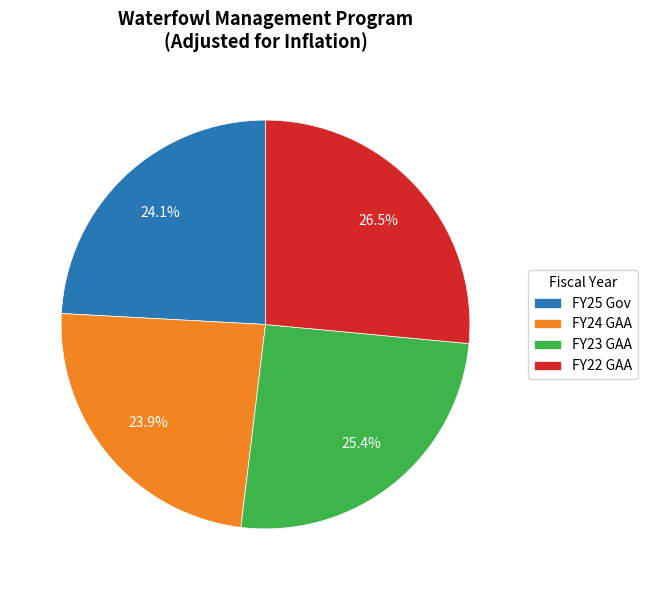

Which has a higher value, FY22 GAA or FY24 GAA?

FY22 GAA